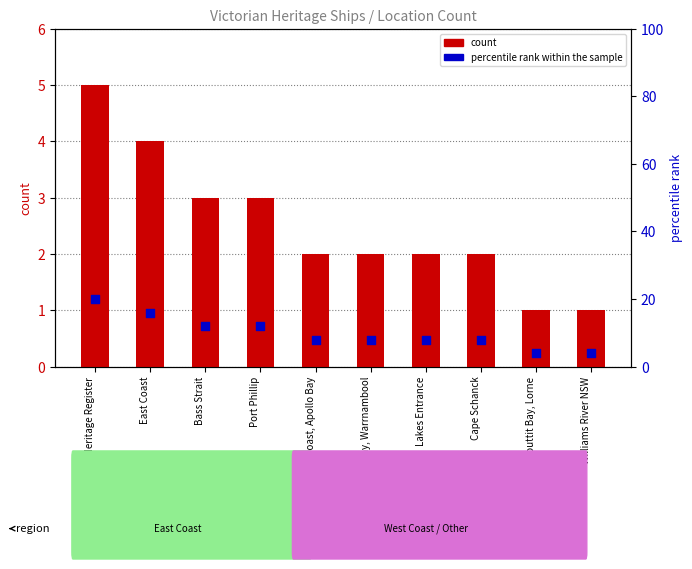

What is the total value across all series at Bass Strait?

15